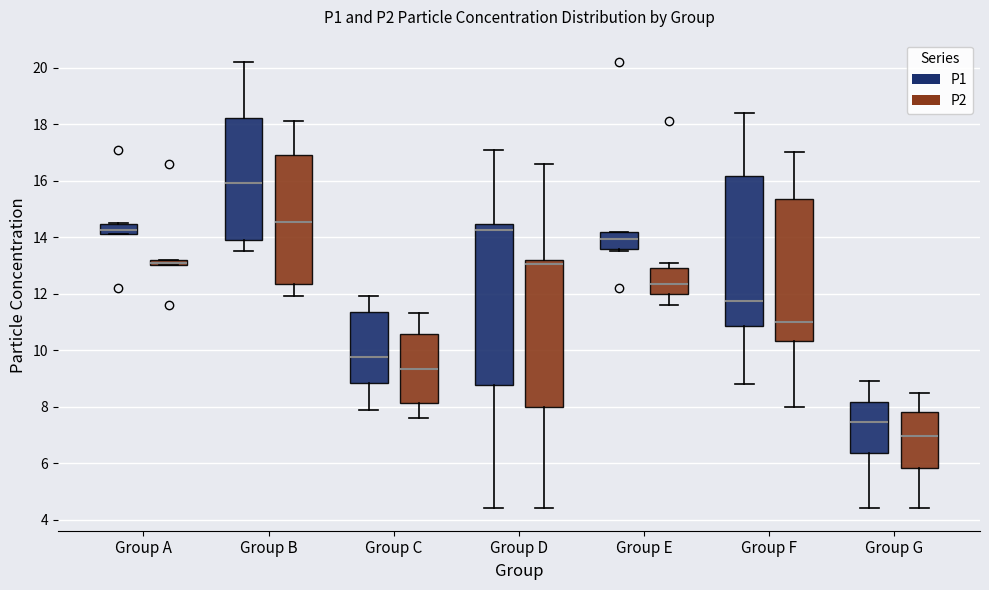

Which box is the tallest, from its lower edge to its upper edge?

Group D (P1)